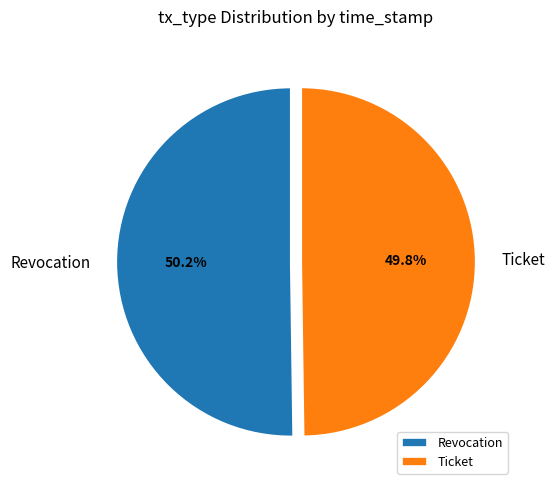

Does any single category account for the majority?

Yes